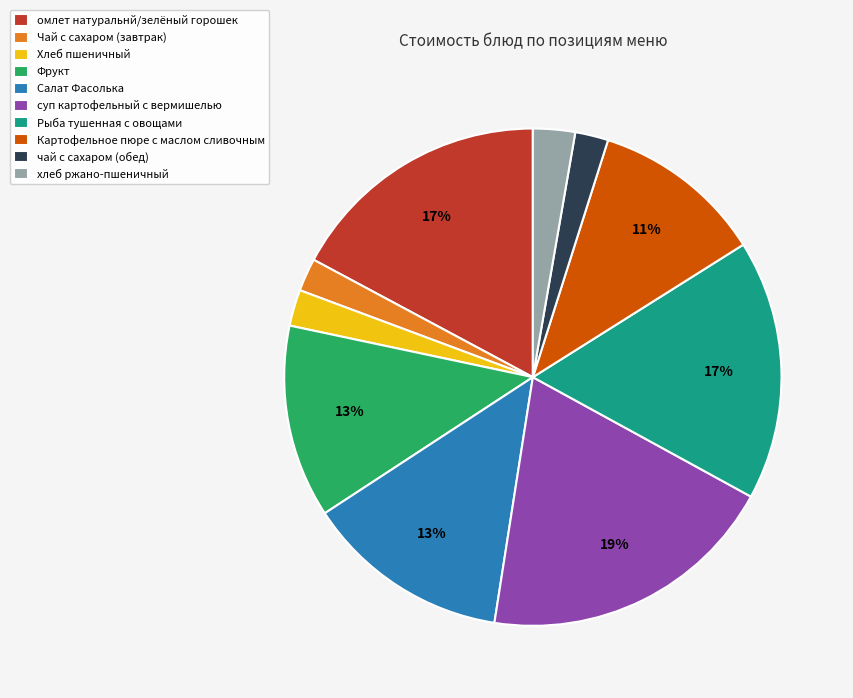

Is it true that Хлеб пшеничный is 2% of the pie?

True